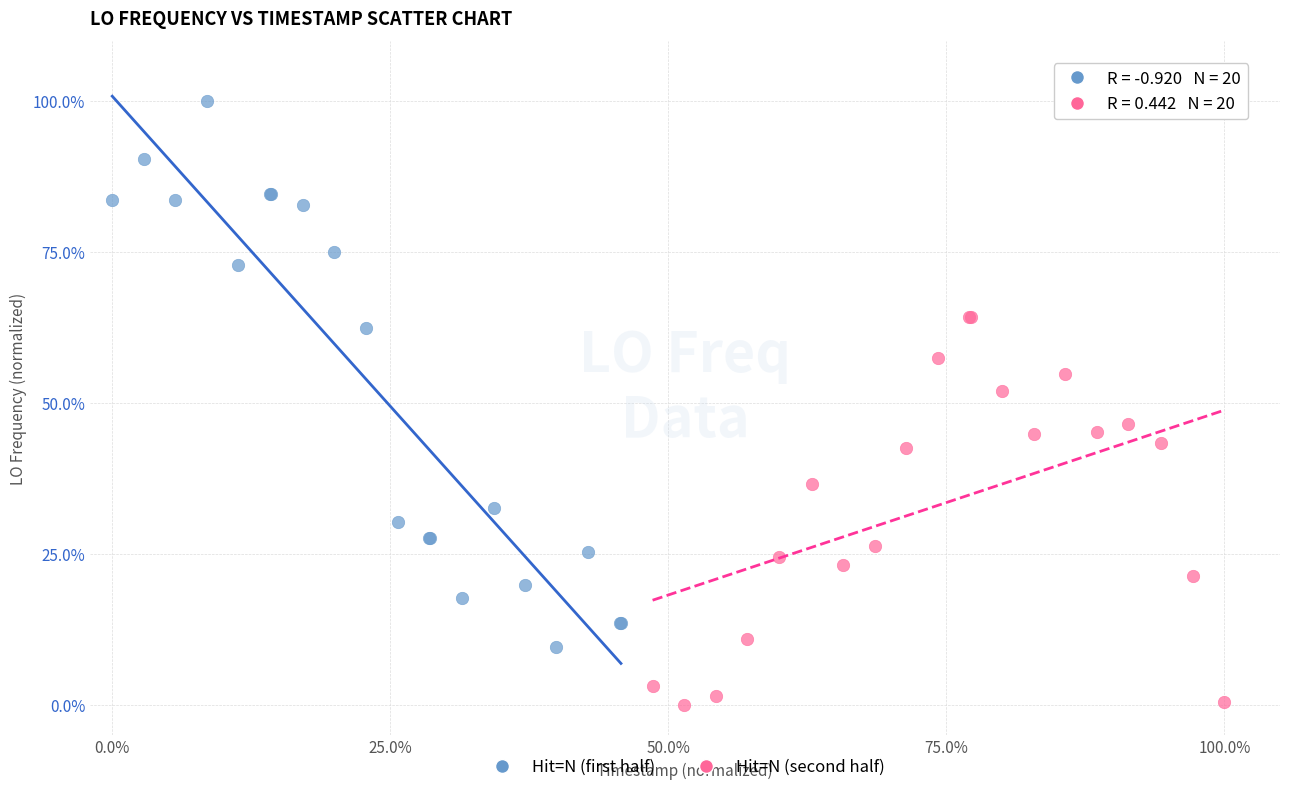

Which series contains the highest Y value?

Hit=N (first half)